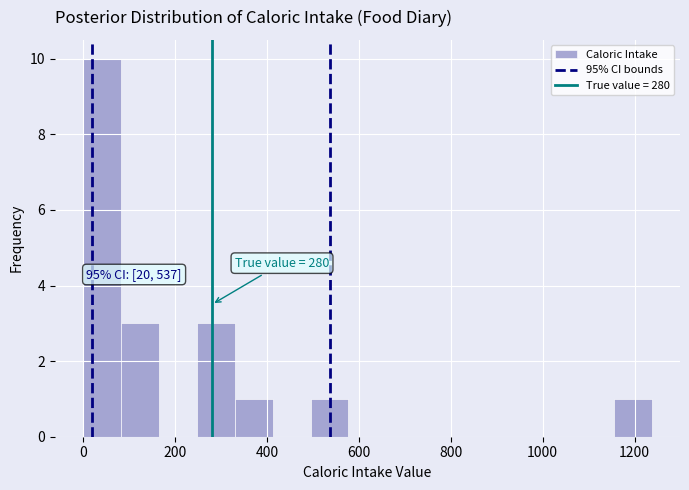

Which range on the x-axis has the tallest bar?

0 to 80